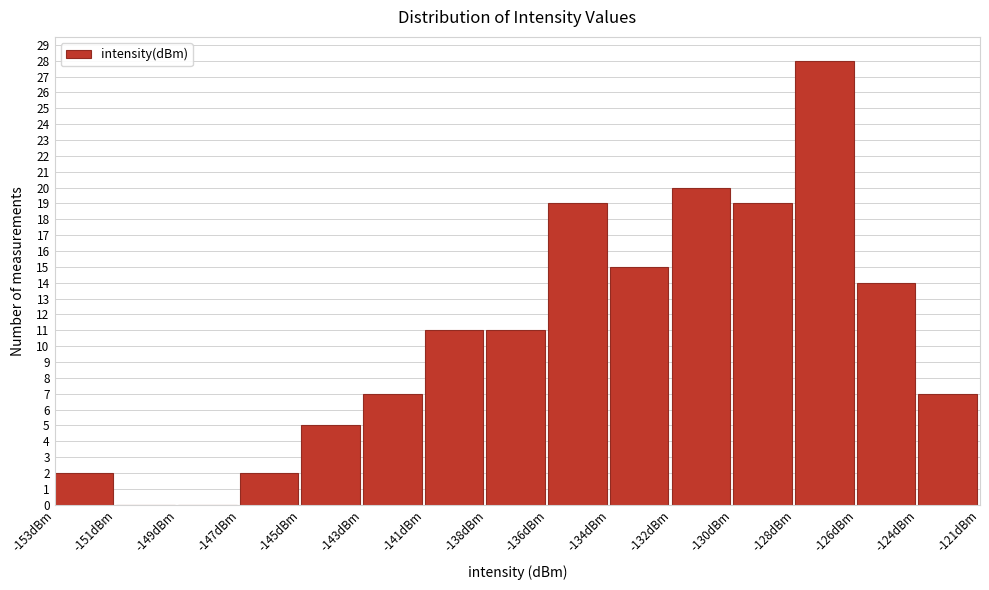

Reading left to right, extract all data points from this chart.

-153dBm=2	-151dBm=0	-149dBm=0	-147dBm=2	-145dBm=5	-143dBm=7	-141dBm=11	-138dBm=11	-136dBm=19	-134dBm=15	-132dBm=20	-130dBm=19	-128dBm=28	-126dBm=14	-124dBm=7